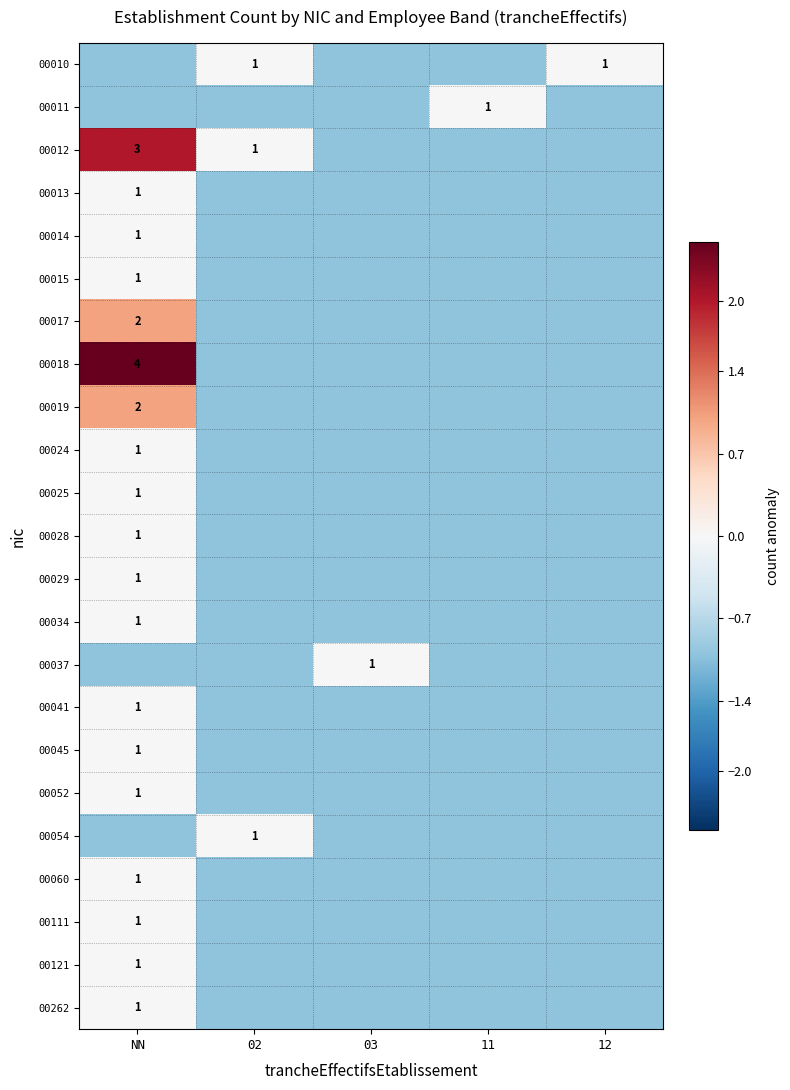

True or false: 00028 has a value of 1 at NN.

True